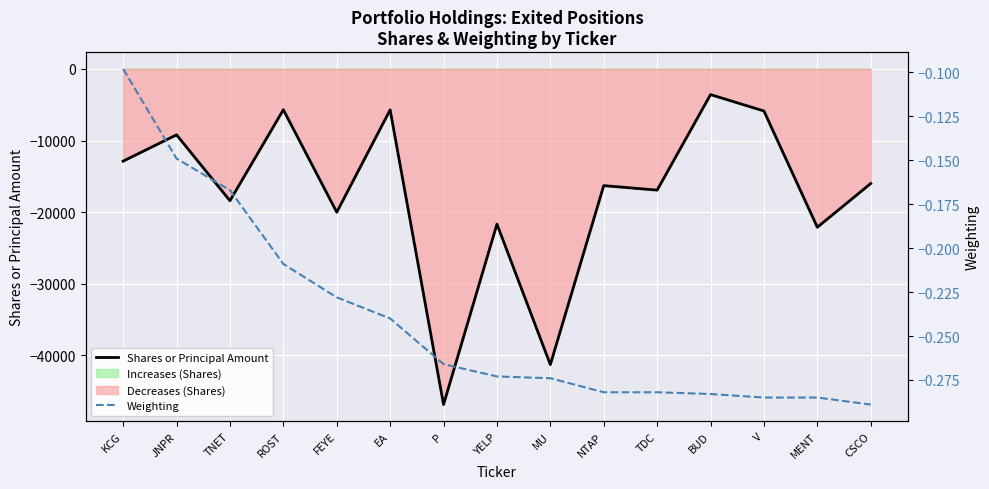

Is it true that Shares or Principal Amount equals -16291.0 at NTAP?

True